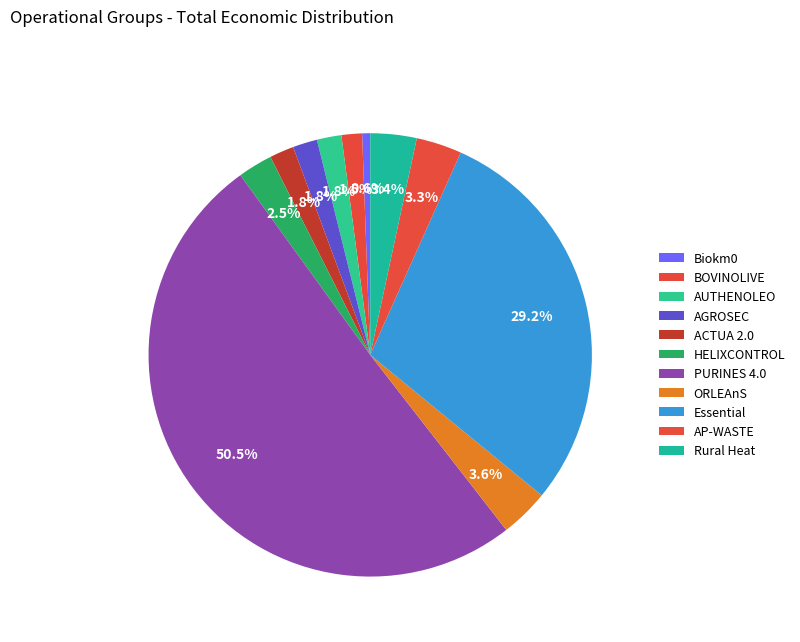

To the nearest percent, what is the average slice percentage?

9%